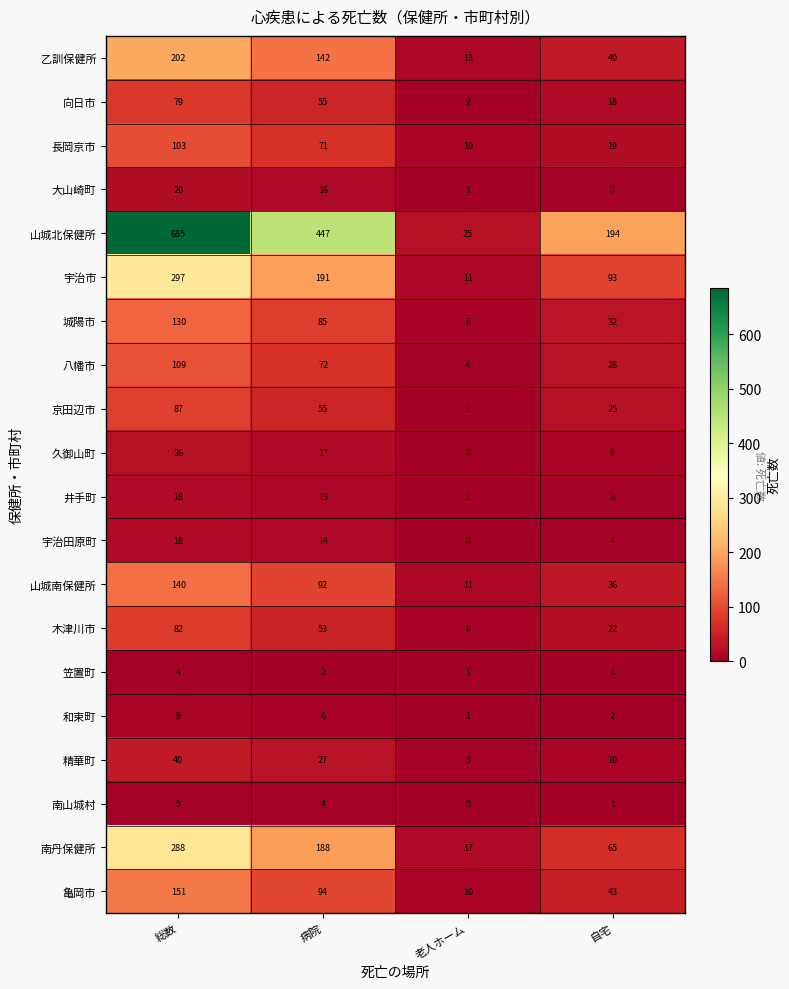

At which category is the sum across all series the highest?

総数